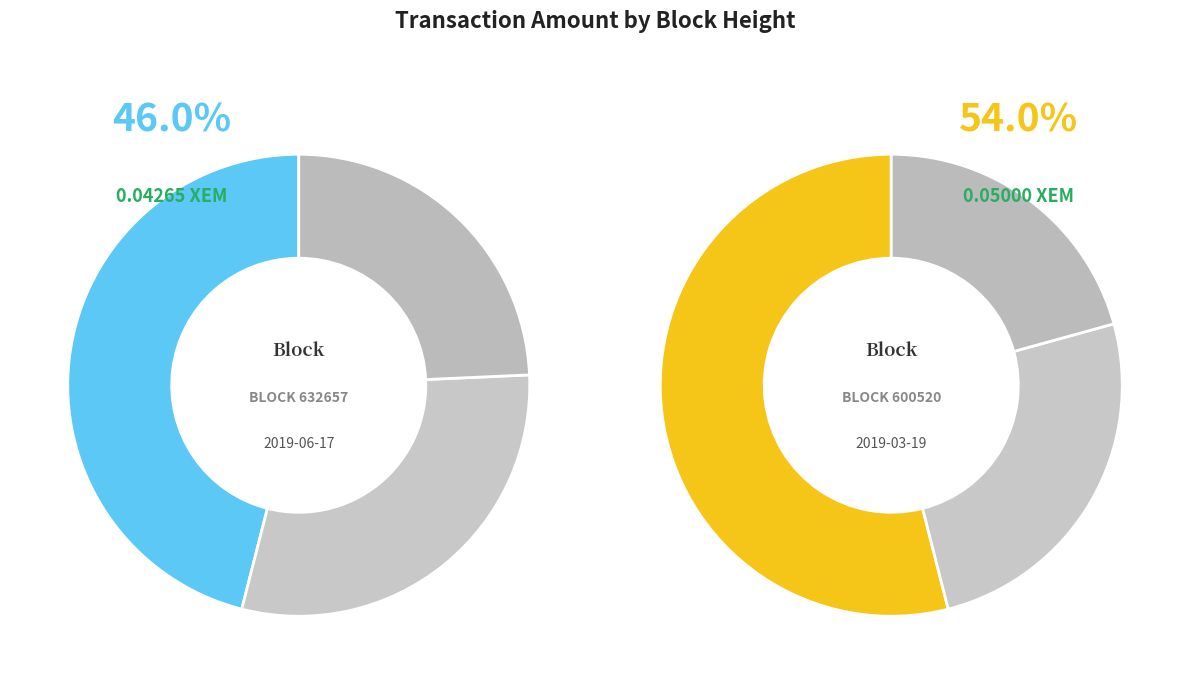

Does any single category account for the majority?

Yes